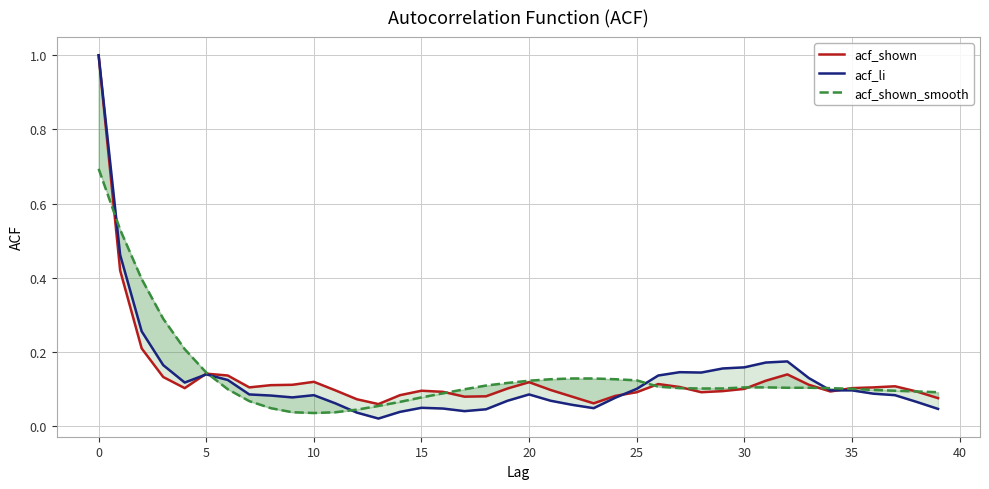

List the series in order of their overall mean, lowest first.

acf_li, acf_shown, acf_shown_smooth